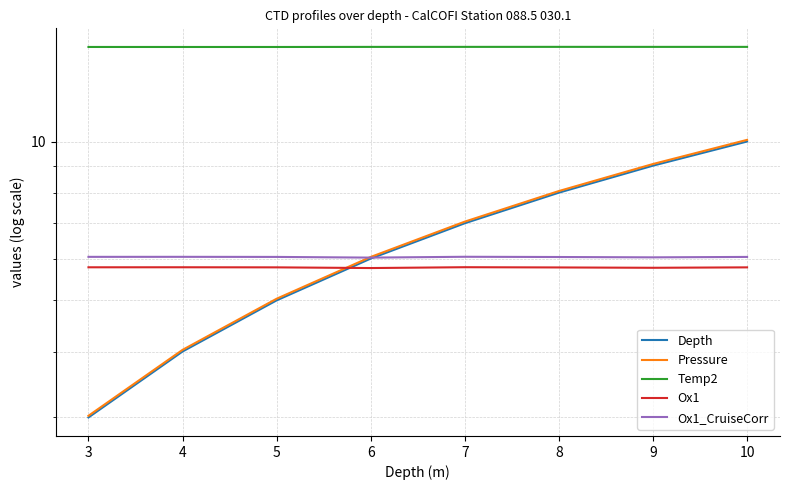

The value of Temp2 at 3 is 15.1. True or false?

True